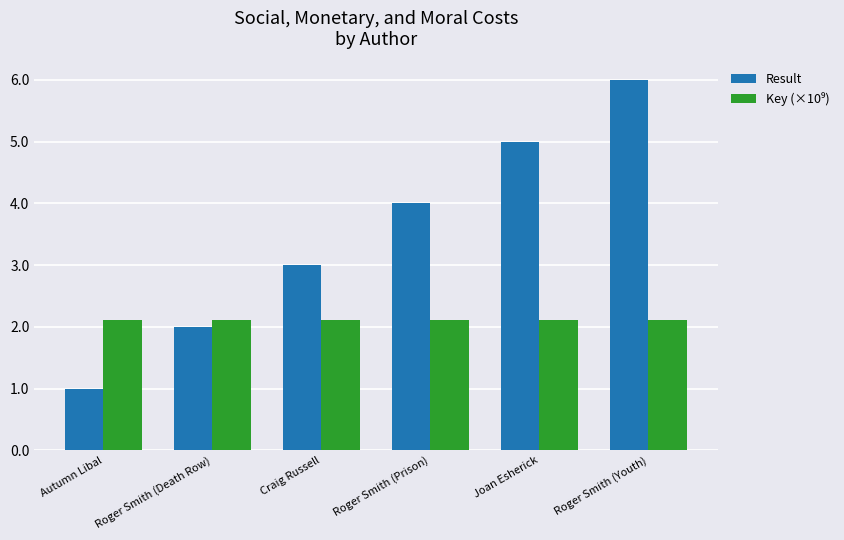

What is the average value of the Result series?

3.5